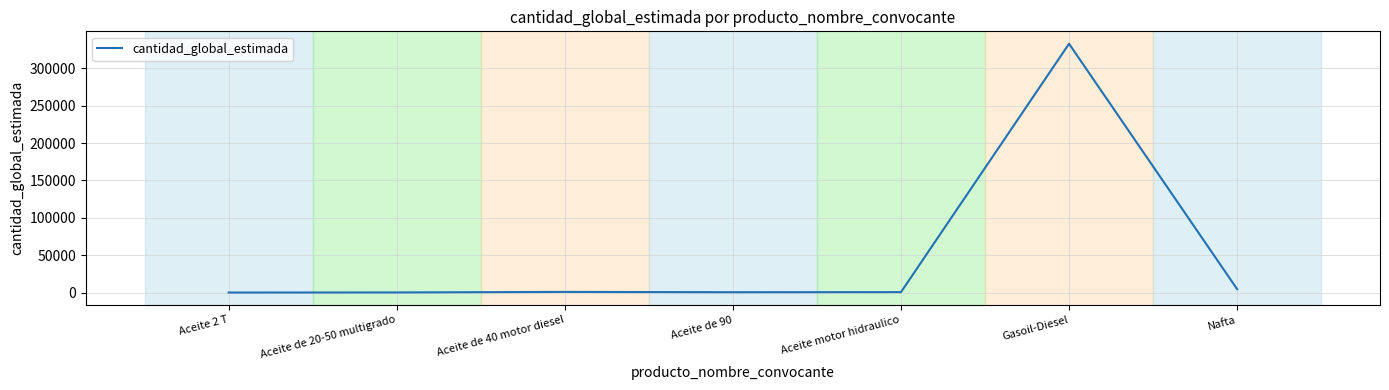

What is the difference between the maximum and minimum values?

332528